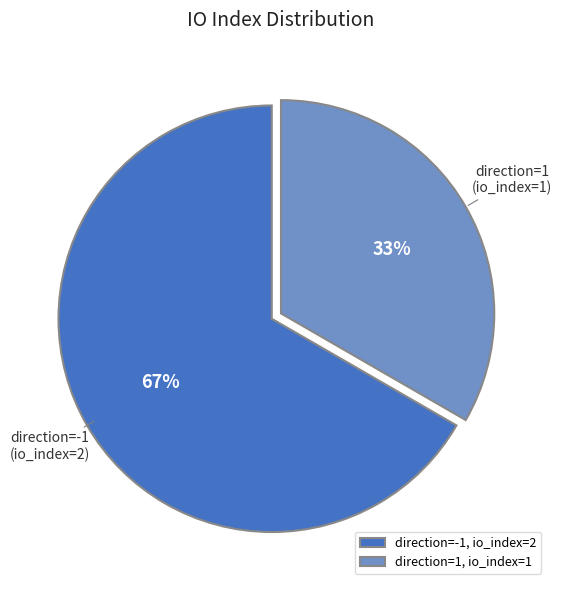

True or false: direction=-1, io_index=2 accounts for 78% of the total.

False